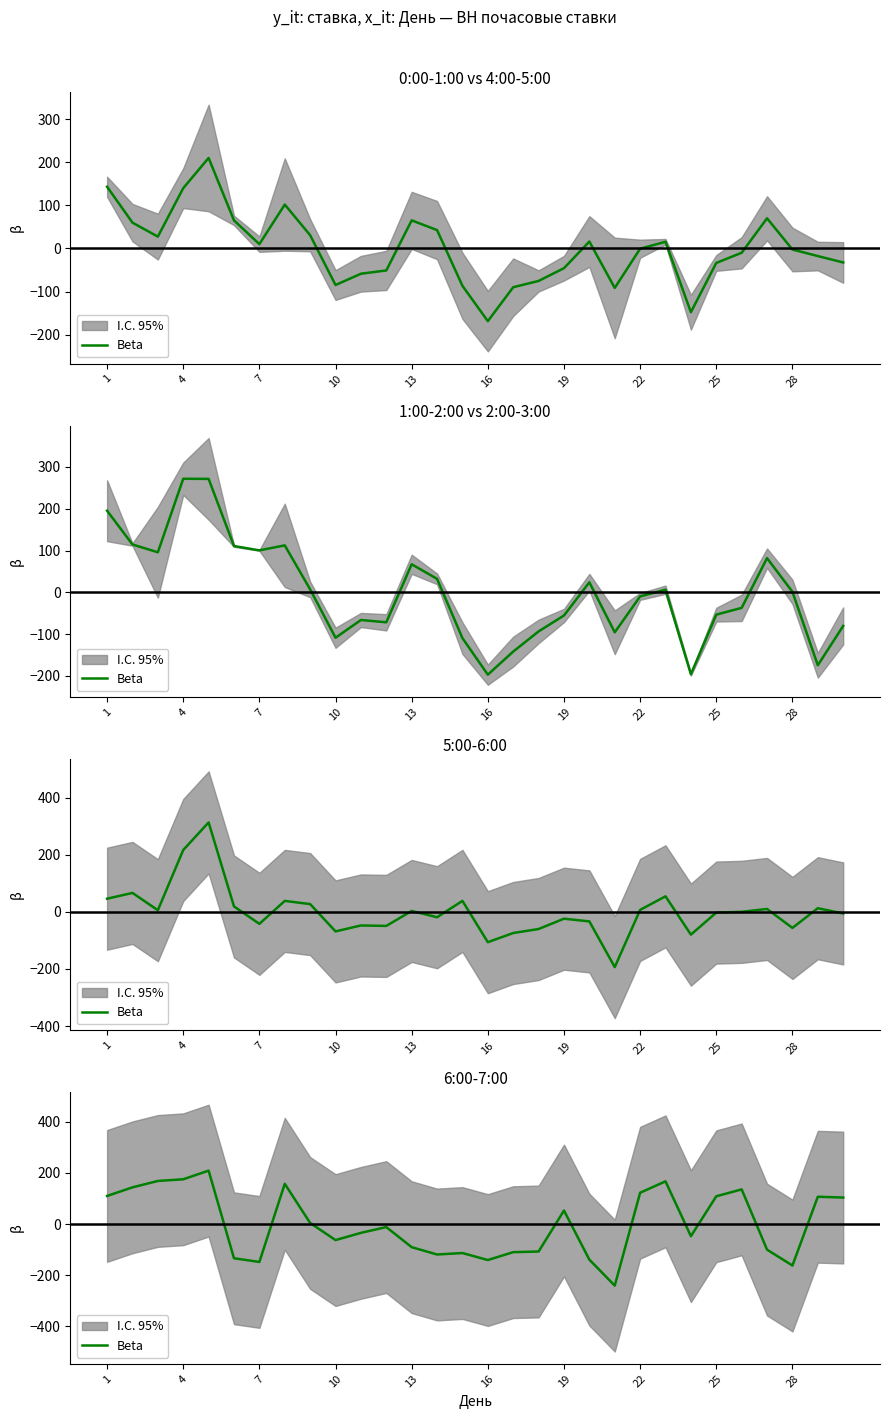

What is the difference between the maximum and minimum values?

450.5